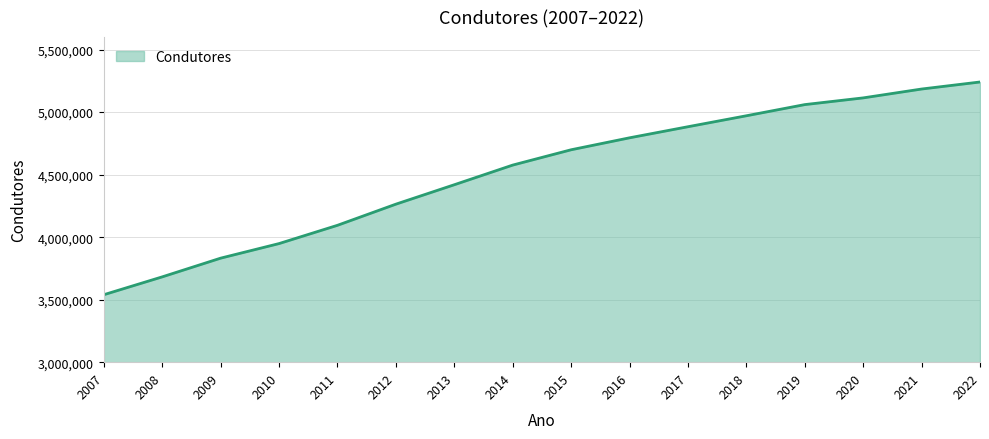

Where is the data nearest to the value 4390257?

2013